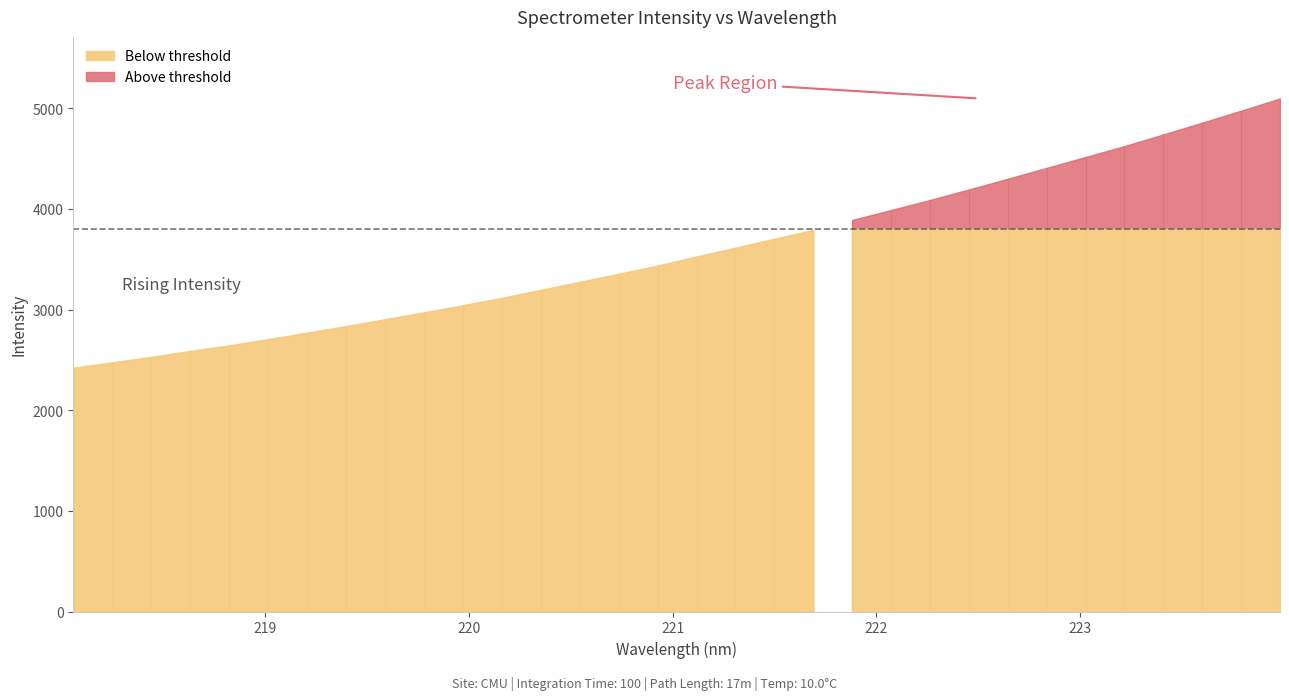

True or false: the data shows 3043.0 at 219.9712.

True